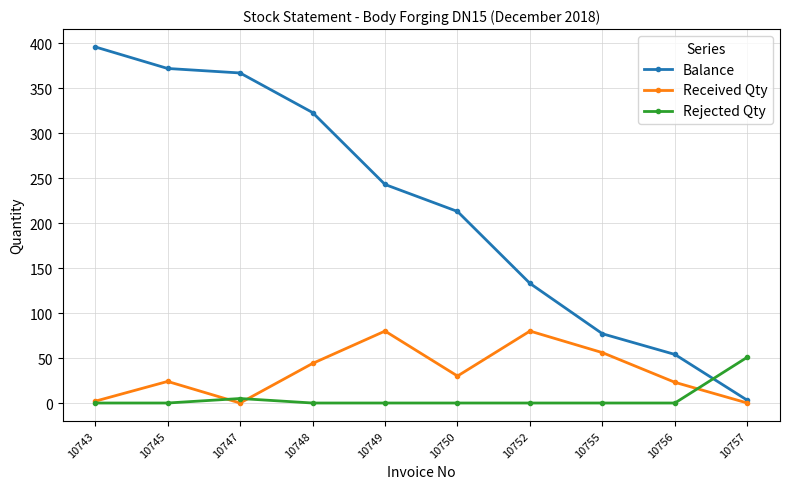

What is the sum of the Balance values at 10755 and 10757?

80